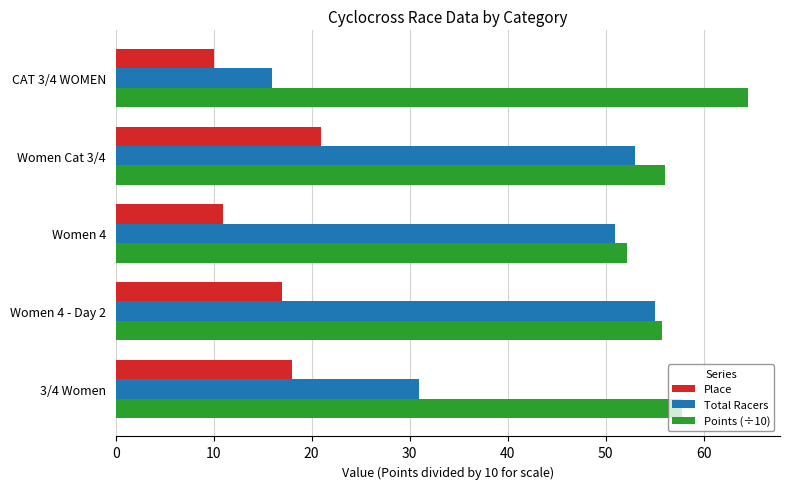

What is the difference between the maximum and minimum values in the Total Racers series?

39.0